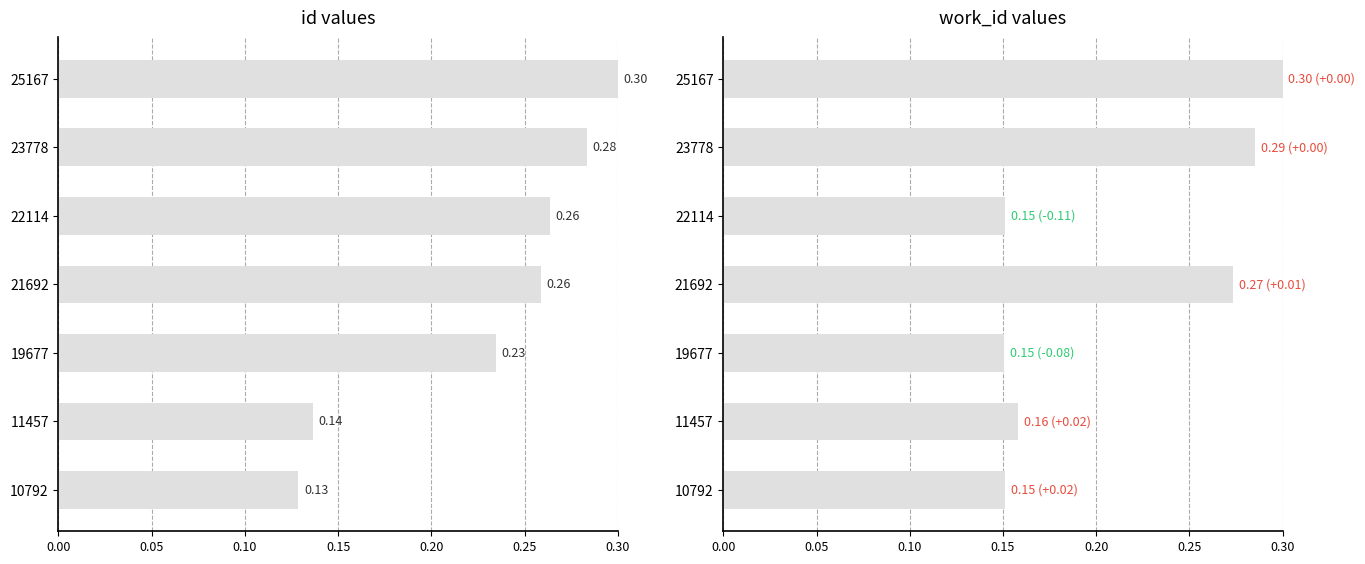

Is it true that id equals 0.3 at 23778?

True